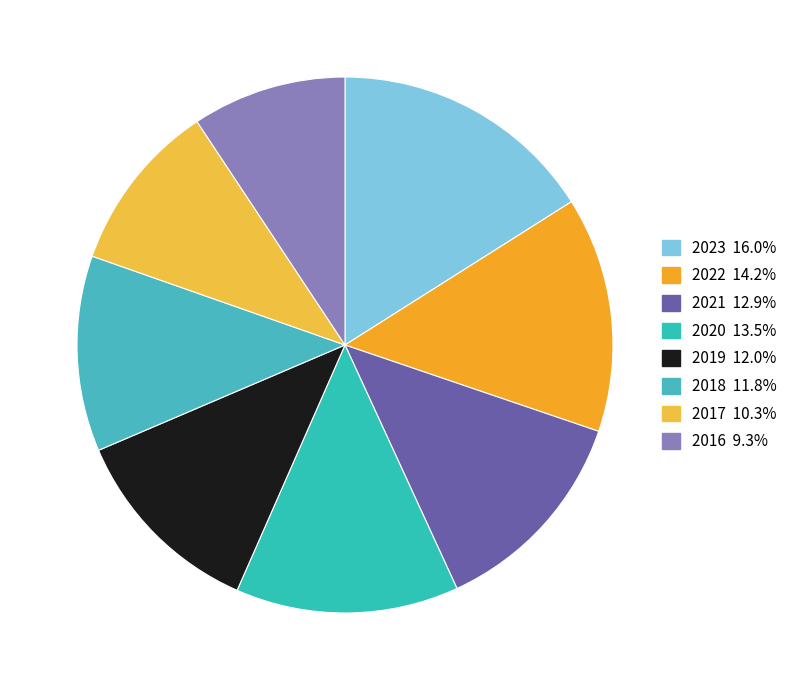

Which slice is the largest?

2023